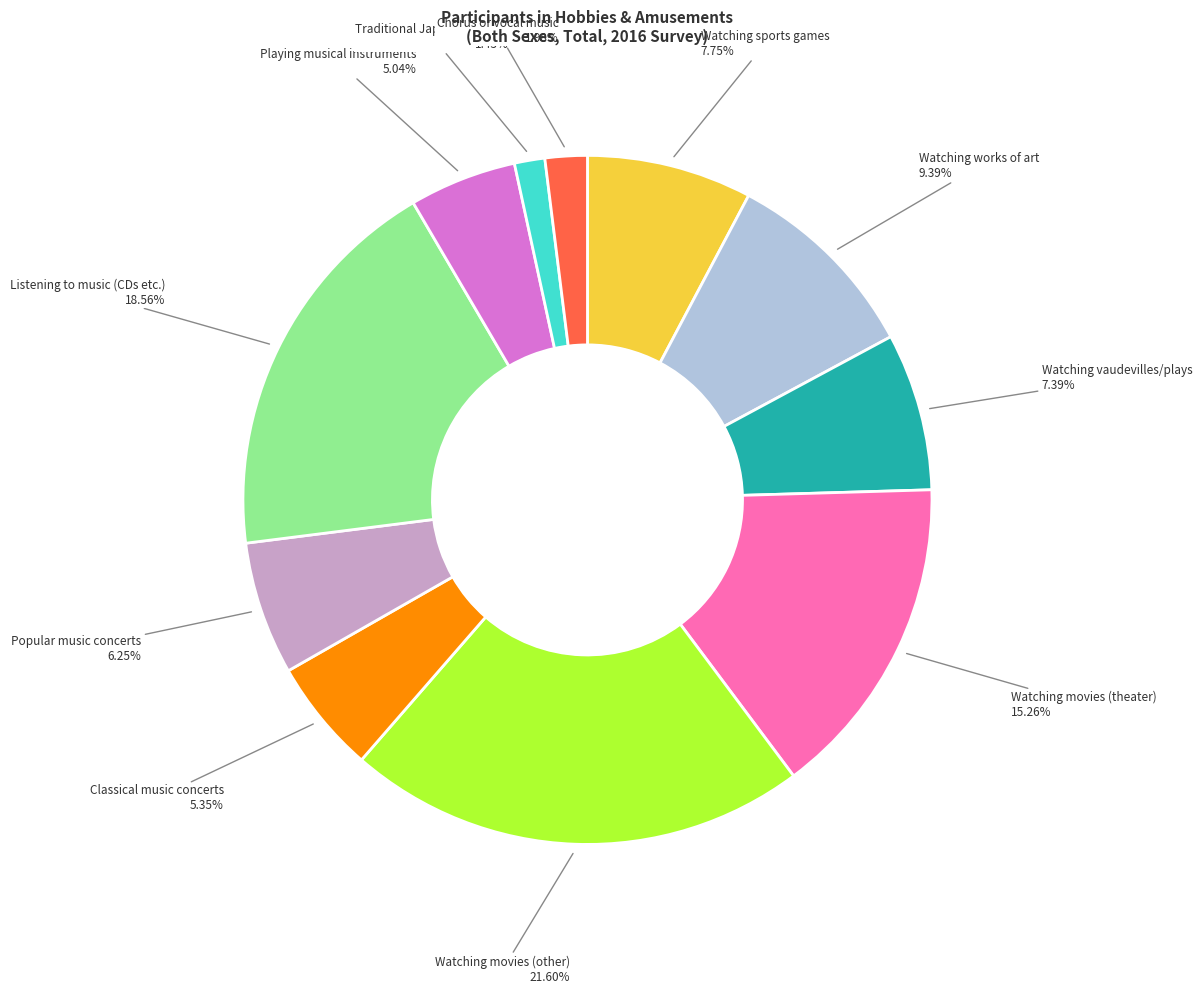

Does any single category account for the majority?

No